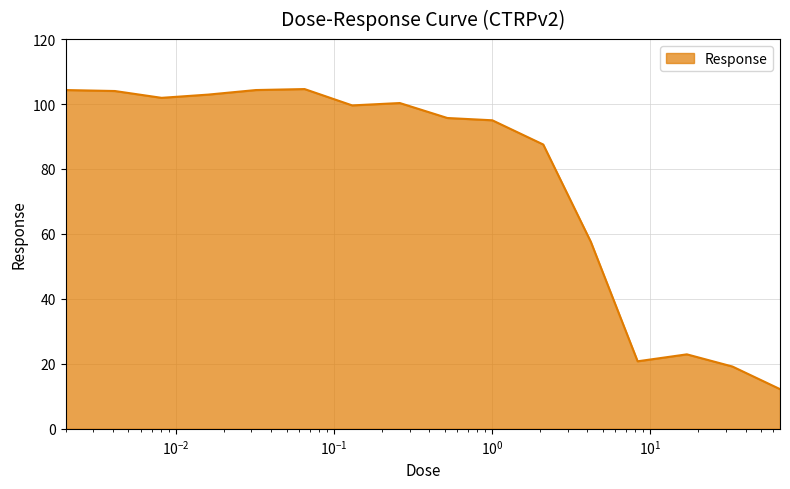

What is the greatest value displayed?

104.6